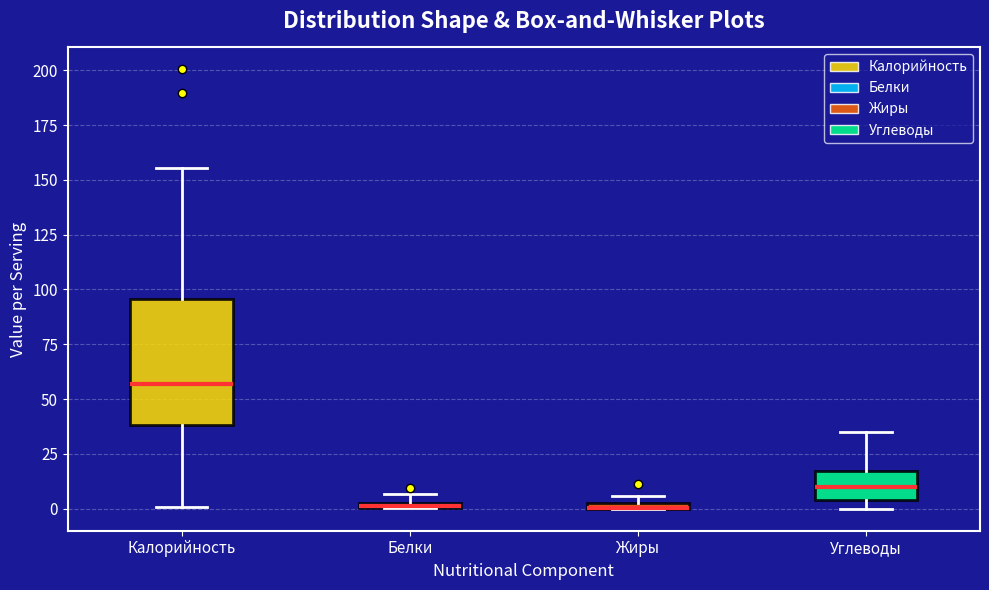

Where does the upper whisker of the box for Калорийность end on the y-axis? The values are not printed on the chart, so give them approximately, as read against the axis.

155